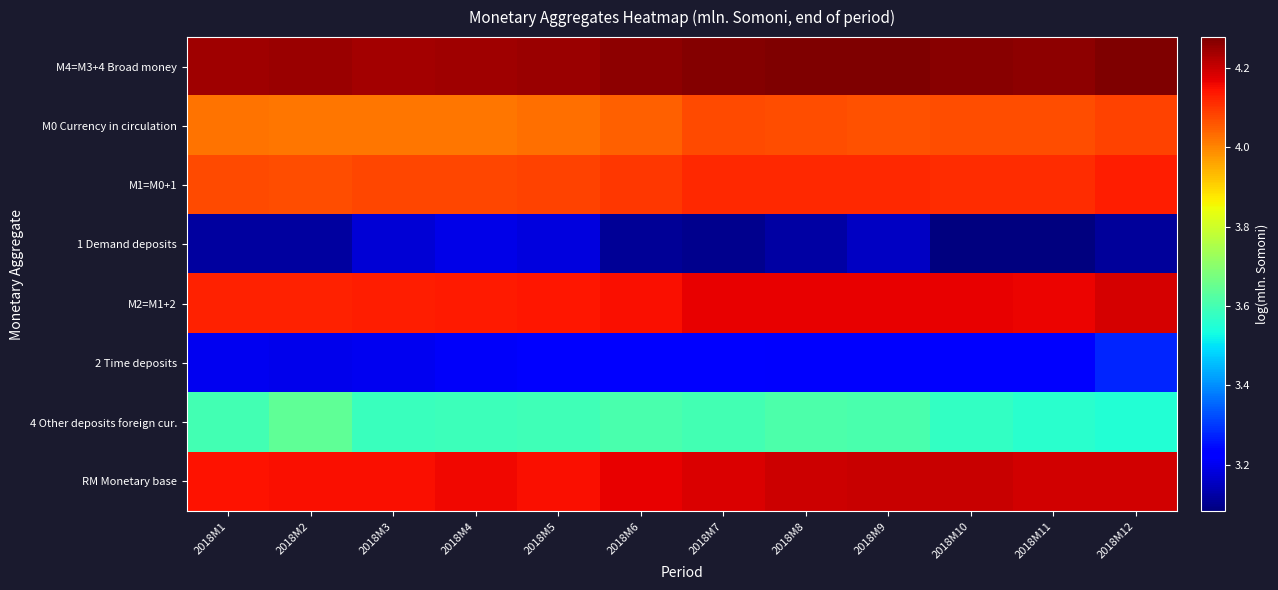

What is the difference between the highest and lowest values at 2018M4?

1.1